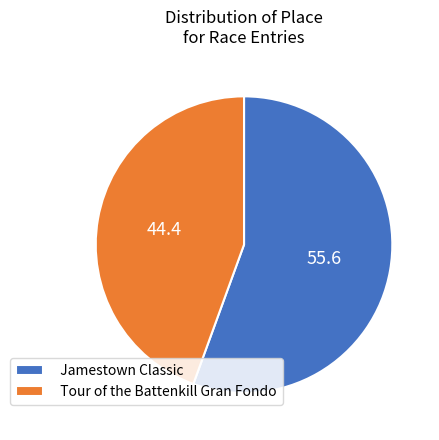

Which category has the smallest portion of the pie?

Tour of the Battenkill Gran Fondo